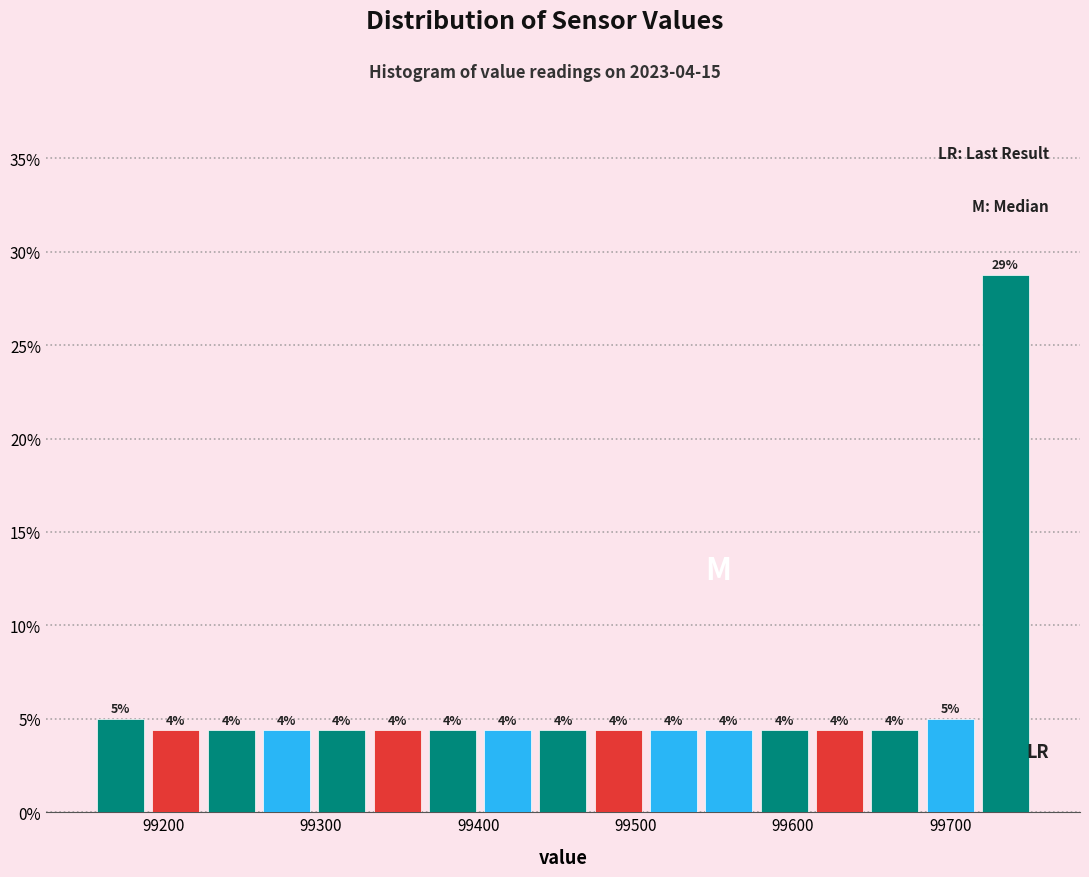

Read against the x-axis, roughly where is the centre of the tallest bar?

99730